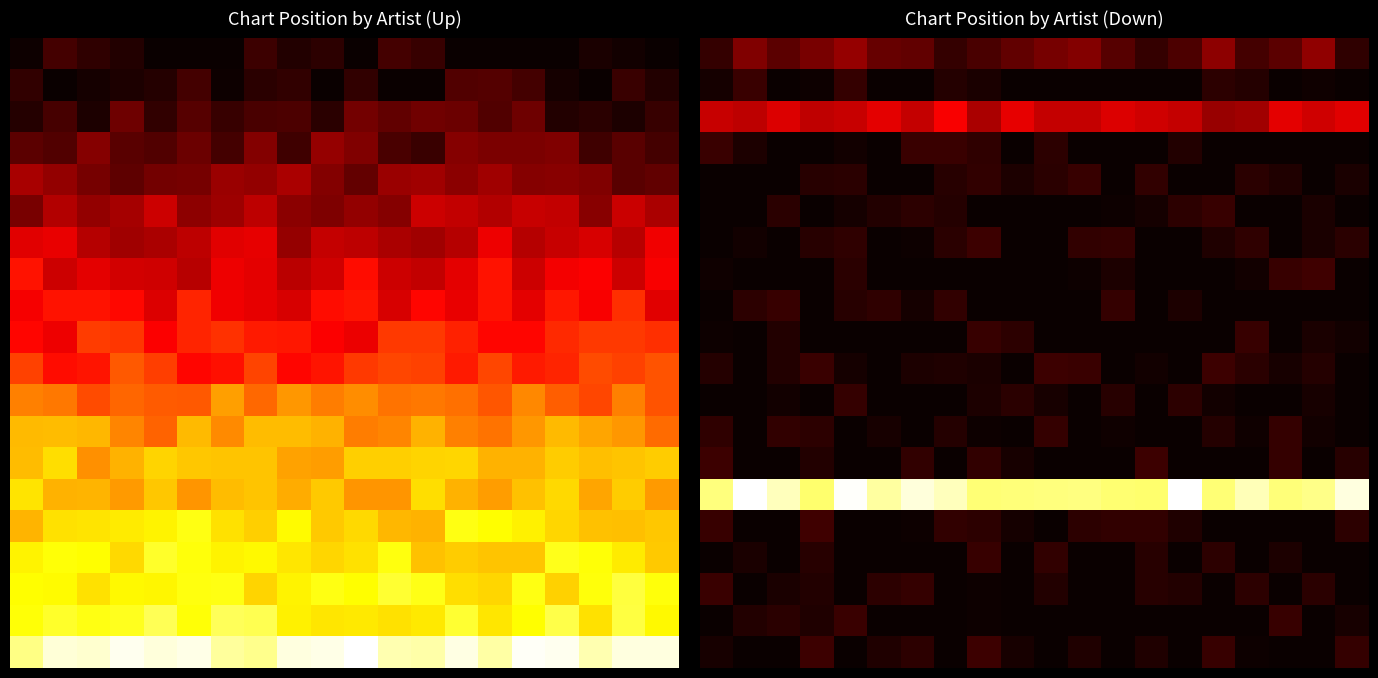

At how many categories does at least one series exceed 19?

20